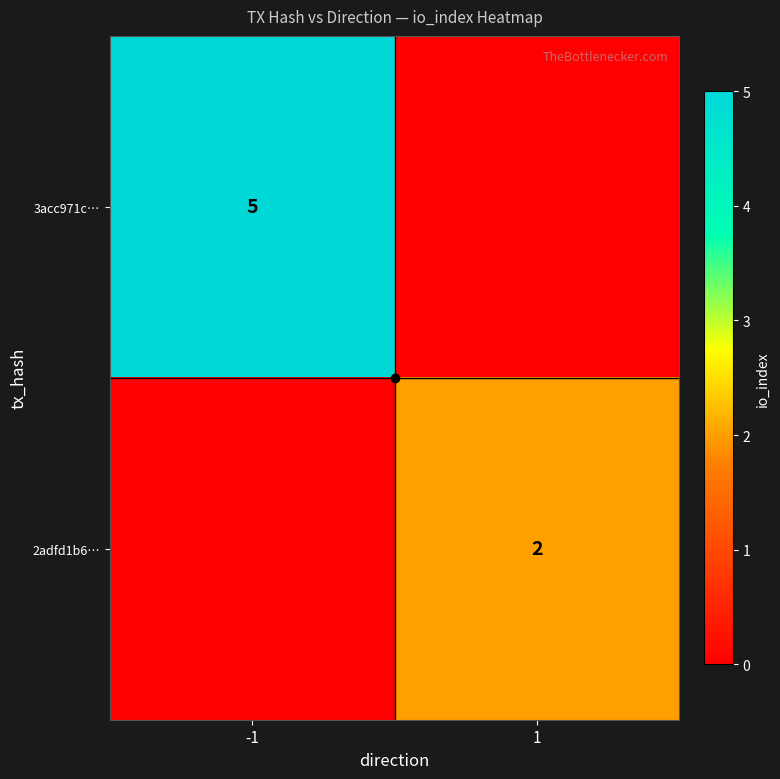

The value of 2adfd1b6… at 1 is 2. True or false?

True